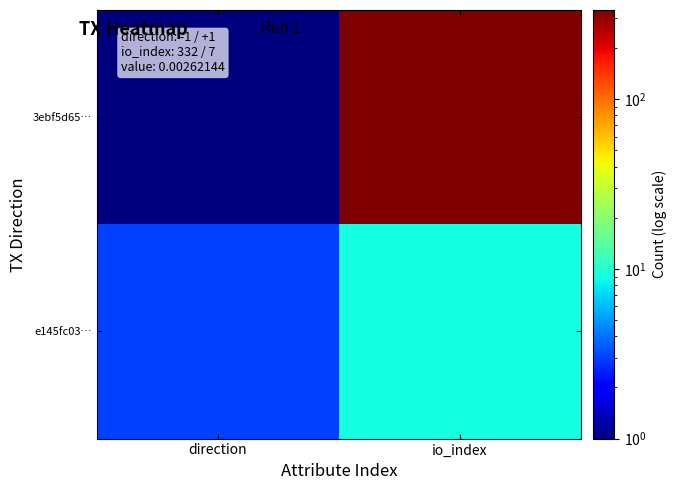

Which series has the largest range (max minus min)?

3ebf5d65…